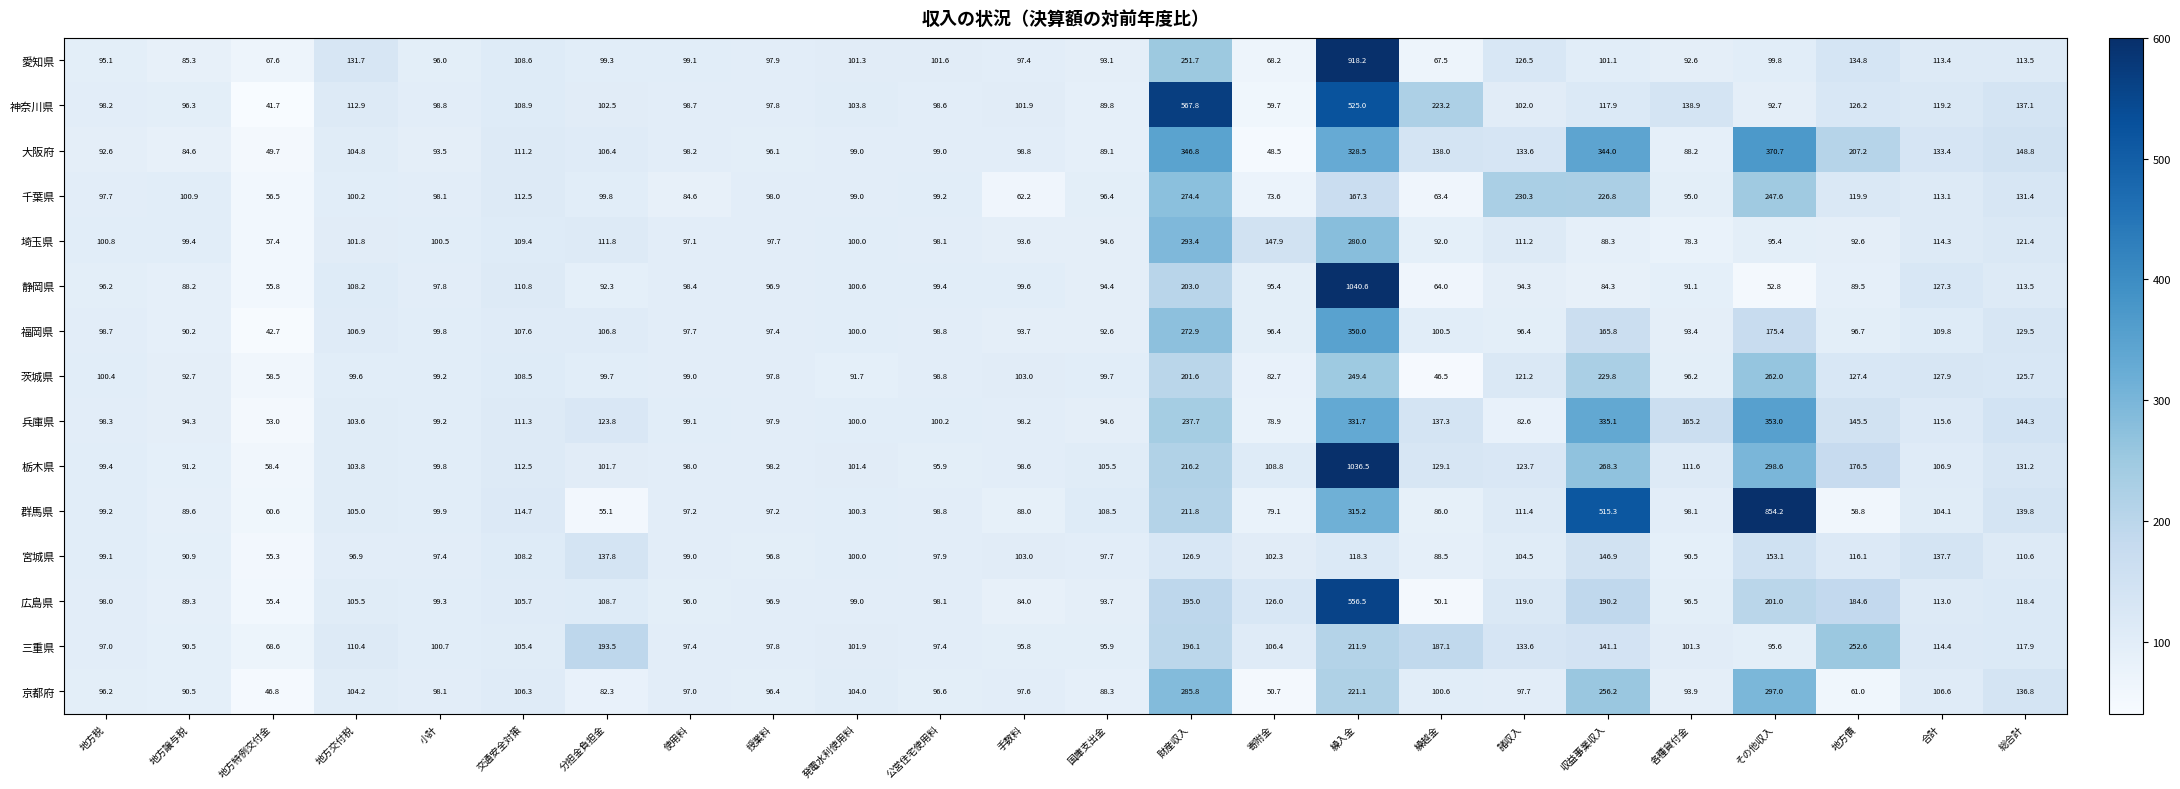

What is the smallest value displayed?

41.7